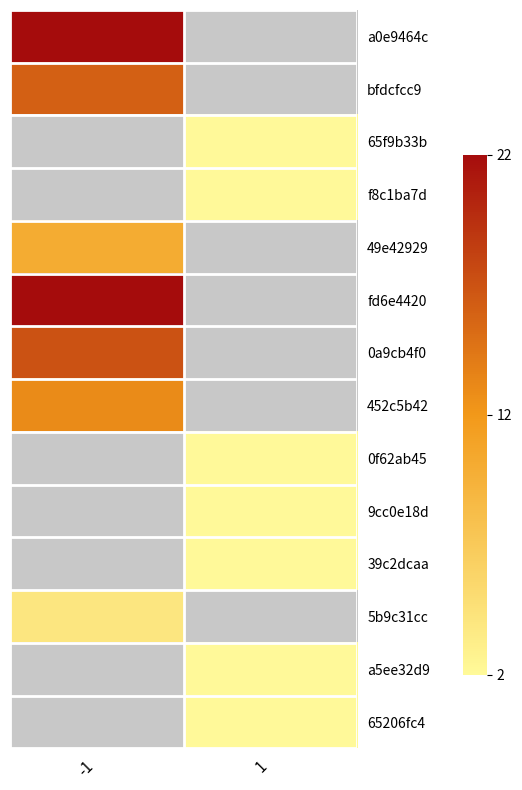

What is the difference between the highest and lowest values at -1?

18.0